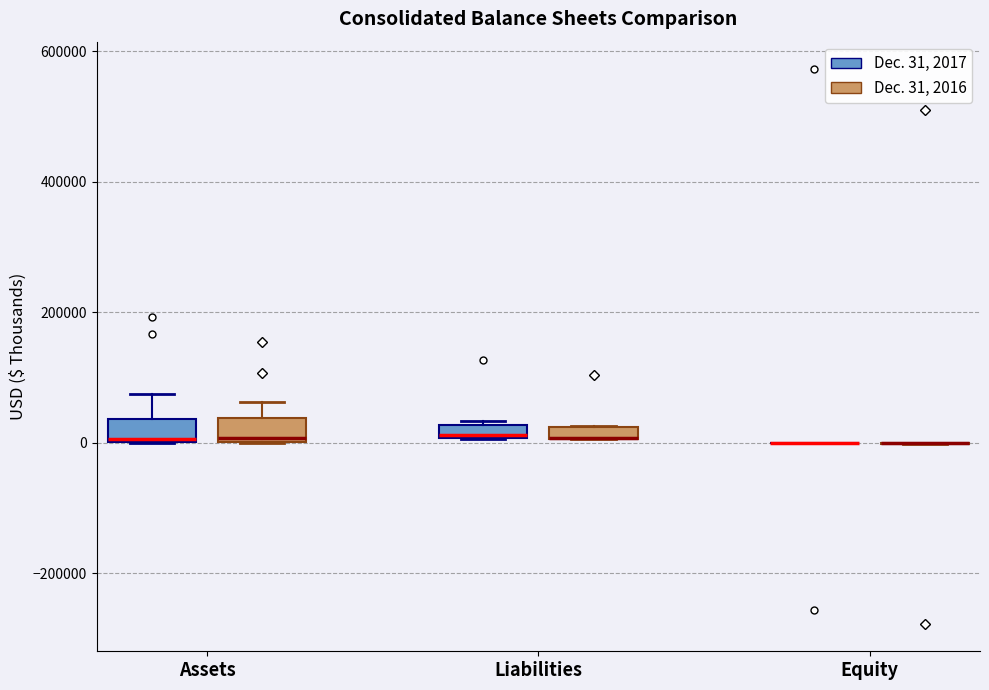

Where is the upper edge of the box for Assets (Dec. 31, 2016) on the y-axis? The values are not printed on the chart, so give them approximately, as read against the axis.

40000